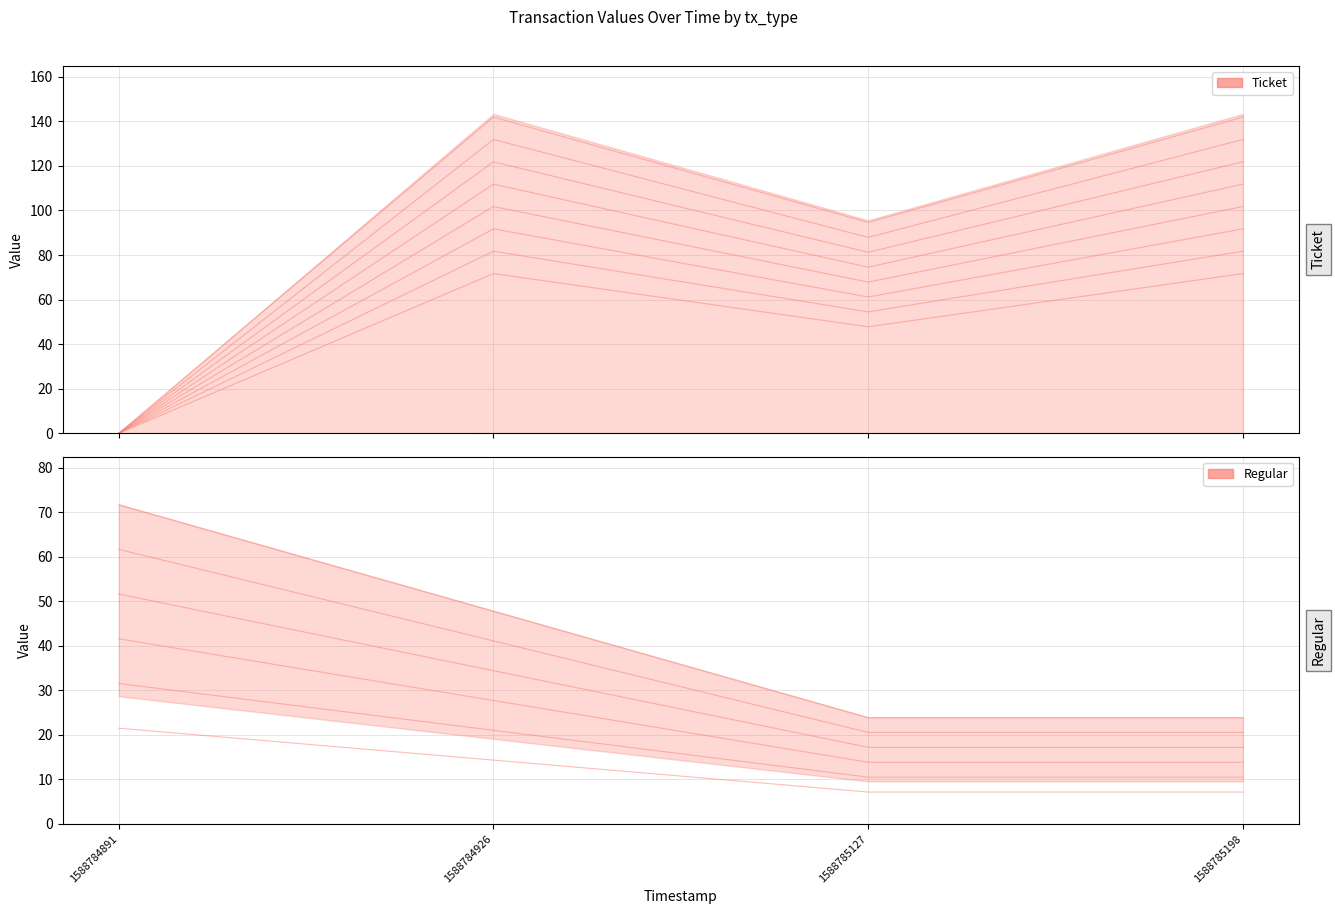

List the series in order of their peak value, highest first.

Ticket, Regular